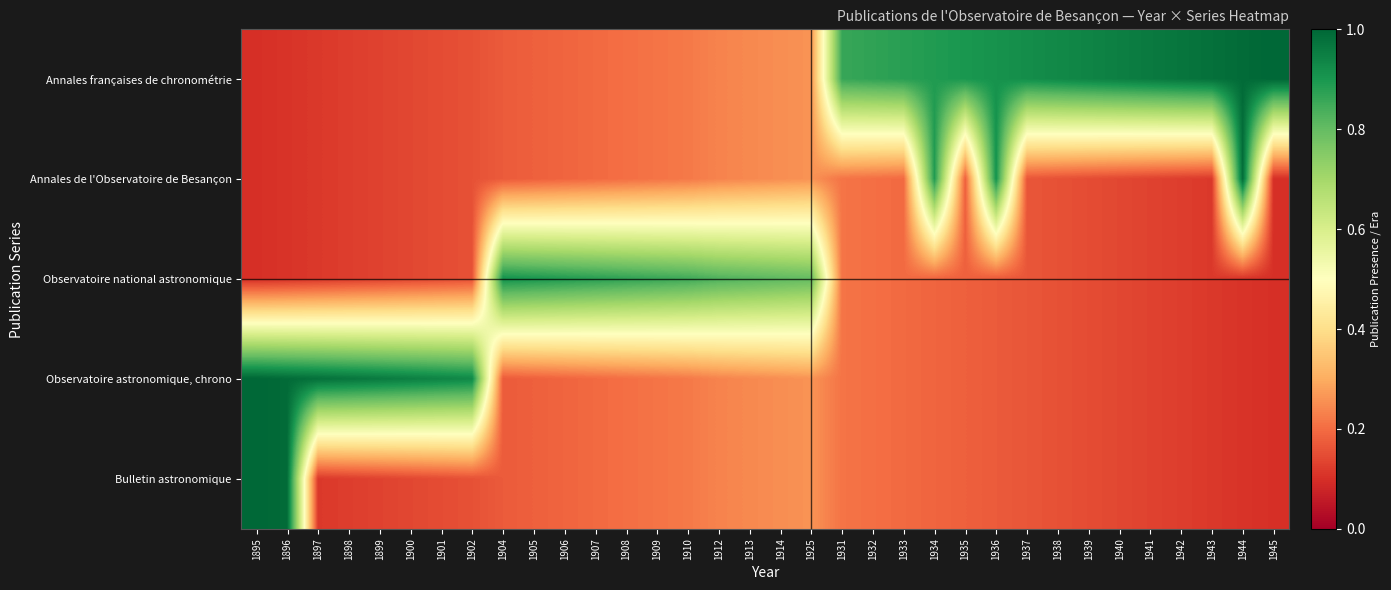

Reading right to left, extract all data points from this chart.

Annales françaises de chronométrie: 1945=1.0	1944=1.0	1943=1.0	1942=1.0	1941=1.0	1940=0.9	1939=0.9	1938=0.9	1937=0.9	1936=0.9	1935=0.9	1934=0.9	1933=0.9	1932=0.9	1931=0.9	1925=0.3	1914=0.3	1913=0.2	1912=0.2	1910=0.2	1909=0.2	1908=0.2	1907=0.2	1906=0.2	1905=0.2	1904=0.2	1902=0.2	1901=0.1	1900=0.1	1899=0.1	1898=0.1	1897=0.1	1896=0.1	1895=0.1
Annales de l'Observatoire de Besançon: 1945=0.1	1944=1.0	1943=0.1	1942=0.1	1941=0.1	1940=0.1	1939=0.1	1938=0.2	1937=0.2	1936=0.9	1935=0.2	1934=0.9	1933=0.2	1932=0.2	1931=0.2	1925=0.3	1914=0.3	1913=0.2	1912=0.2	1910=0.2	1909=0.2	1908=0.2	1907=0.2	1906=0.2	1905=0.2	1904=0.2	1902=0.2	1901=0.1	1900=0.1	1899=0.1	1898=0.1	1897=0.1	1896=0.1	1895=0.1
Observatoire national astronomique: 1945=0.1	1944=0.1	1943=0.1	1942=0.1	1941=0.1	1940=0.1	1939=0.1	1938=0.2	1937=0.2	1936=0.2	1935=0.2	1934=0.2	1933=0.2	1932=0.2	1931=0.2	1925=0.8	1914=0.8	1913=0.8	1912=0.8	1910=0.8	1909=0.9	1908=0.9	1907=0.9	1906=0.9	1905=0.9	1904=0.9	1902=0.2	1901=0.1	1900=0.1	1899=0.1	1898=0.1	1897=0.1	1896=0.1	1895=0.1
Observatoire astronomique, chrono: 1945=0.1	1944=0.1	1943=0.1	1942=0.1	1941=0.1	1940=0.1	1939=0.1	1938=0.2	1937=0.2	1936=0.2	1935=0.2	1934=0.2	1933=0.2	1932=0.2	1931=0.2	1925=0.3	1914=0.3	1913=0.2	1912=0.2	1910=0.2	1909=0.2	1908=0.2	1907=0.2	1906=0.2	1905=0.2	1904=0.2	1902=0.9	1901=0.9	1900=0.9	1899=1.0	1898=1.0	1897=1.0	1896=1.0	1895=1.0
Bulletin astronomique: 1945=0.1	1944=0.1	1943=0.1	1942=0.1	1941=0.1	1940=0.1	1939=0.1	1938=0.2	1937=0.2	1936=0.2	1935=0.2	1934=0.2	1933=0.2	1932=0.2	1931=0.2	1925=0.3	1914=0.3	1913=0.2	1912=0.2	1910=0.2	1909=0.2	1908=0.2	1907=0.2	1906=0.2	1905=0.2	1904=0.2	1902=0.2	1901=0.1	1900=0.1	1899=0.1	1898=0.1	1897=0.1	1896=1.0	1895=1.0